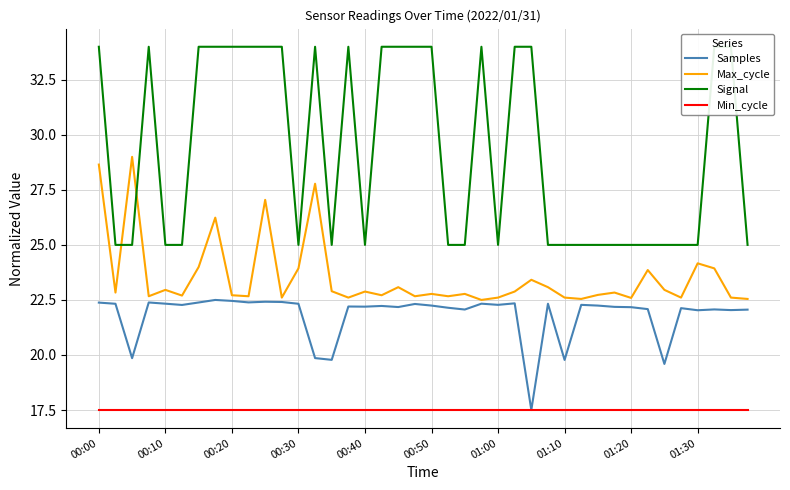

Does the chart have visible grid lines?

Yes